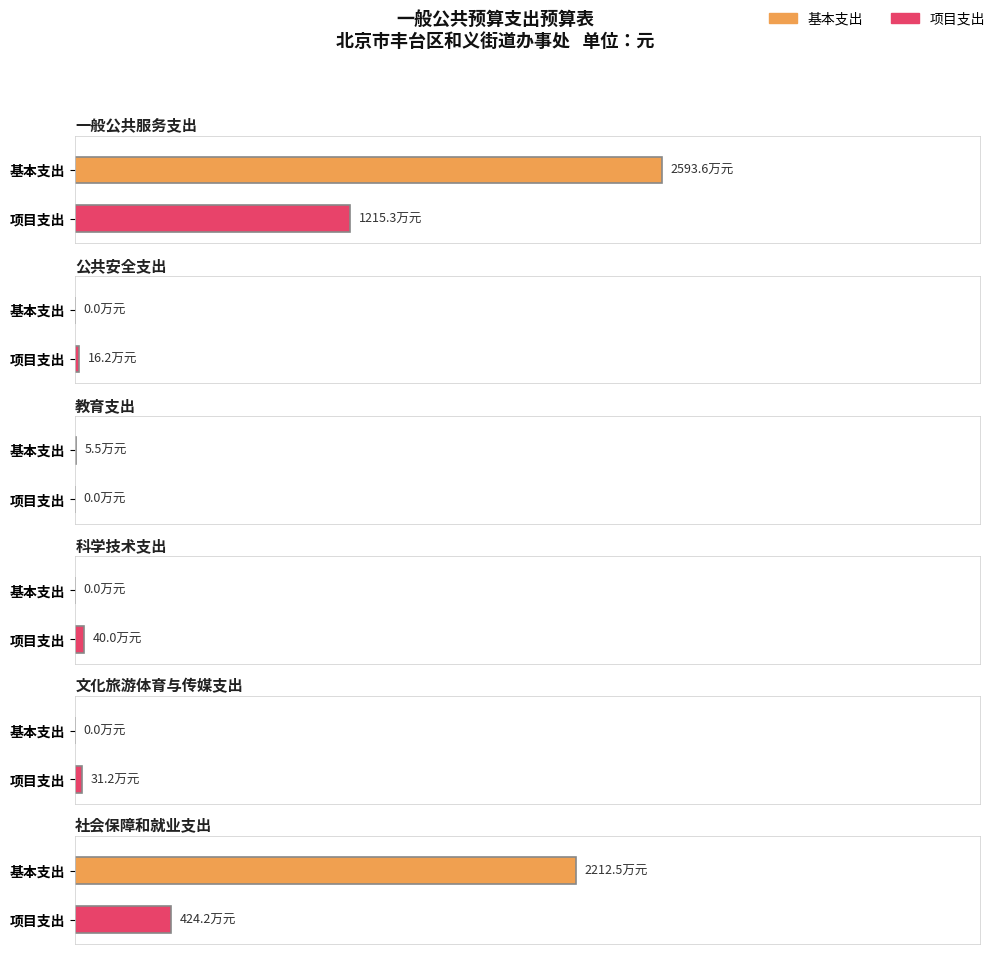

Where is 总计 nearest to the value 19071646?

社会保障和就业支出